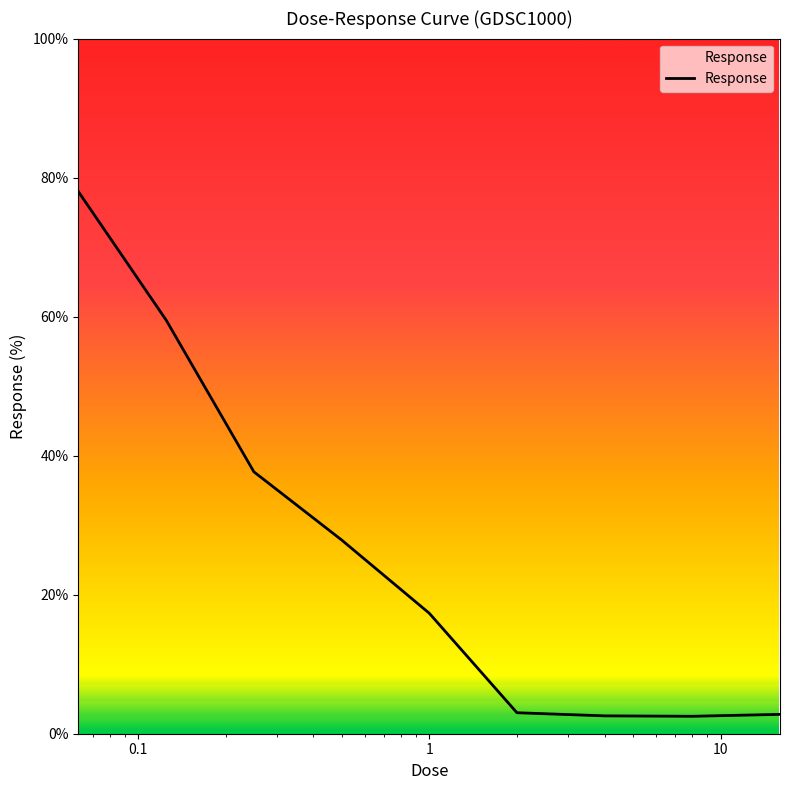

What is the average value?

25.7